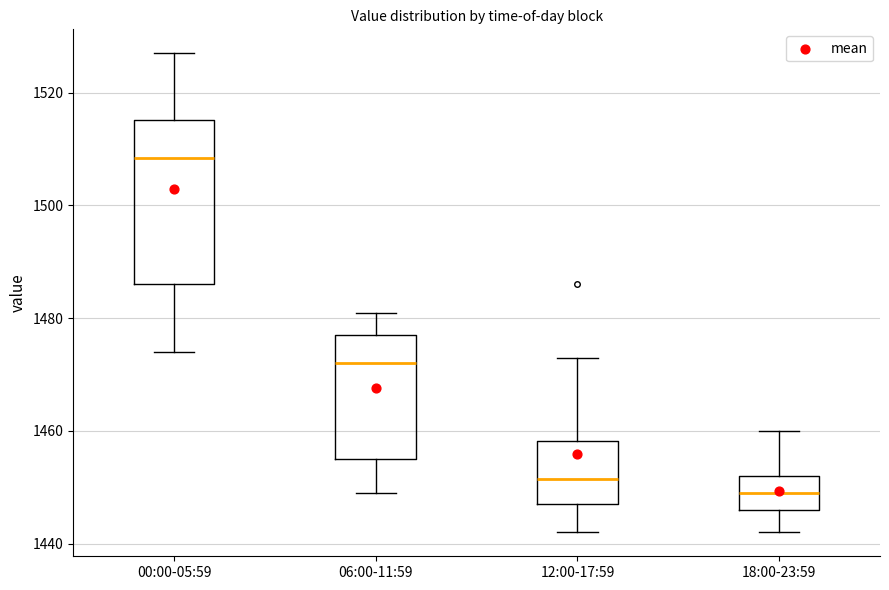

Which box is the tallest, from its lower edge to its upper edge?

00:00-05:59